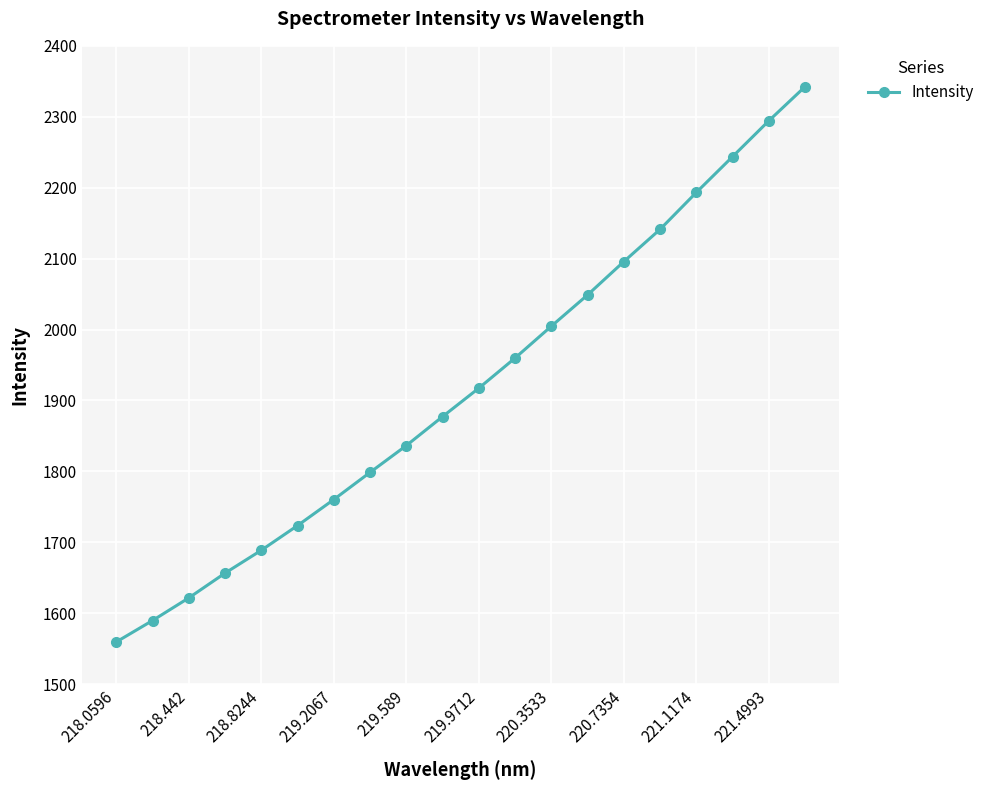

What is the minimum value shown in the chart?

1559.6